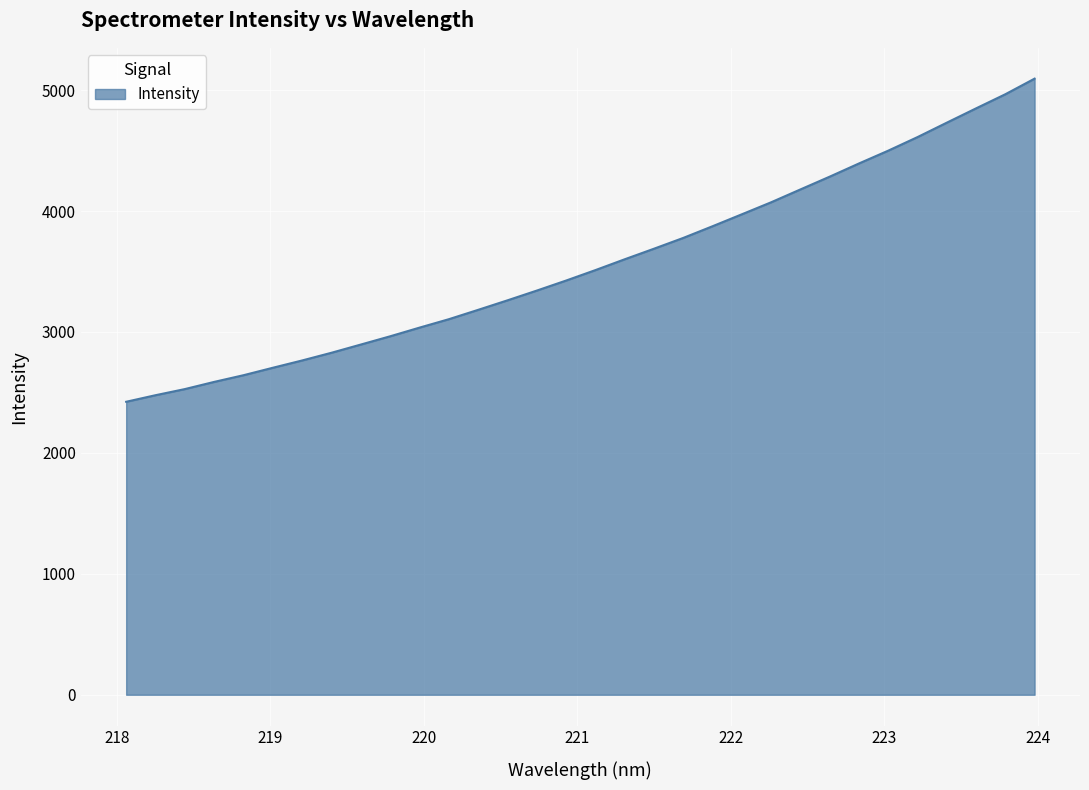

What is the smallest value displayed?

2422.6